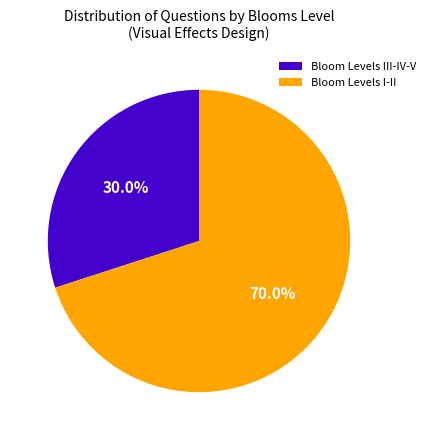

Rank the categories by value from highest to lowest.

Bloom Levels I-II, Bloom Levels III-IV-V